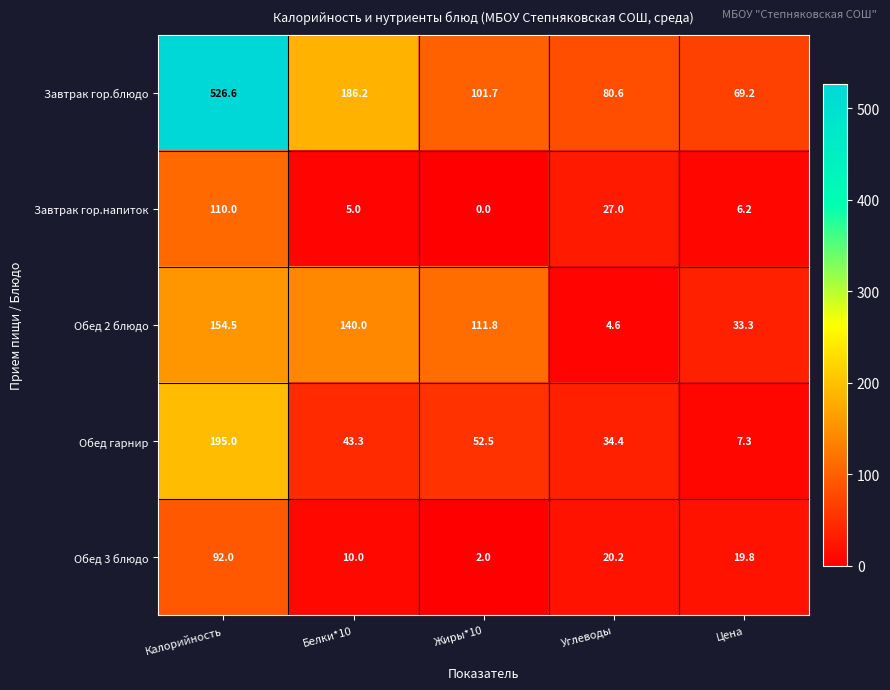

Reading left to right, what are all the values shown in this chart?

Завтрак гор.блюдо: Калорийность=526.6	Белки*10=186.2	Жиры*10=101.7	Углеводы=80.6	Цена=69.2
Завтрак гор.напиток: Калорийность=110.0	Белки*10=5.0	Жиры*10=0.0	Углеводы=27.0	Цена=6.2
Обед 2 блюдо: Калорийность=154.5	Белки*10=140.0	Жиры*10=111.8	Углеводы=4.6	Цена=33.3
Обед гарнир: Калорийность=195.0	Белки*10=43.3	Жиры*10=52.5	Углеводы=34.4	Цена=7.3
Обед 3 блюдо: Калорийность=92.0	Белки*10=10.0	Жиры*10=2.0	Углеводы=20.2	Цена=19.8